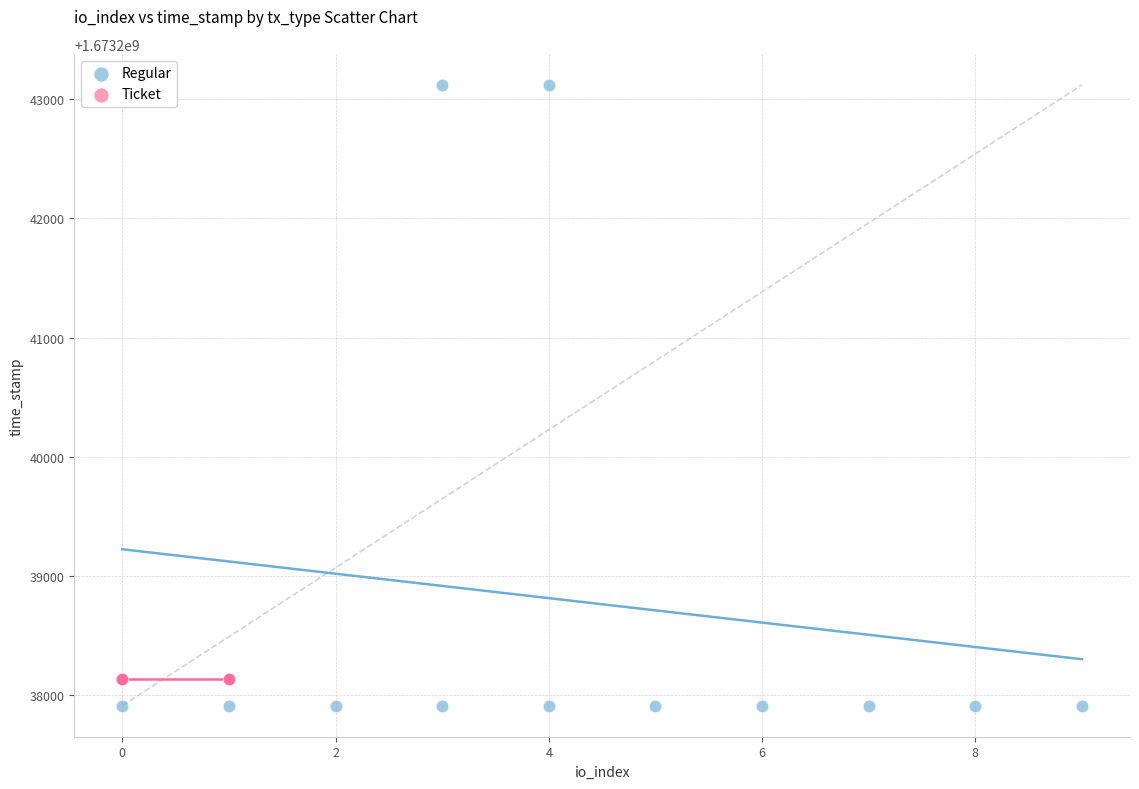

Which series reaches the maximum Y coordinate?

Regular